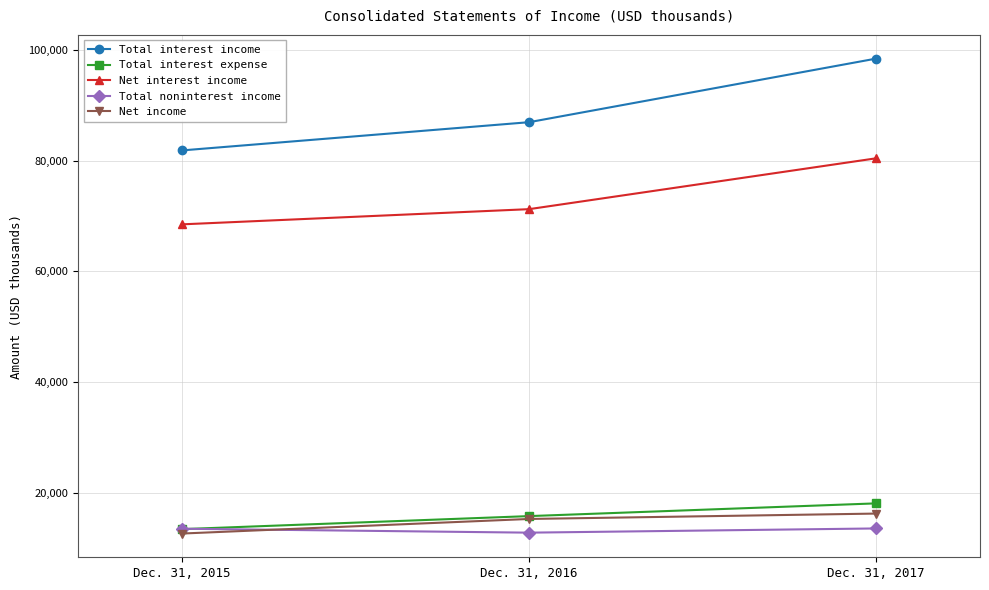

Which label corresponds to the largest value in the chart?

Dec. 31, 2017